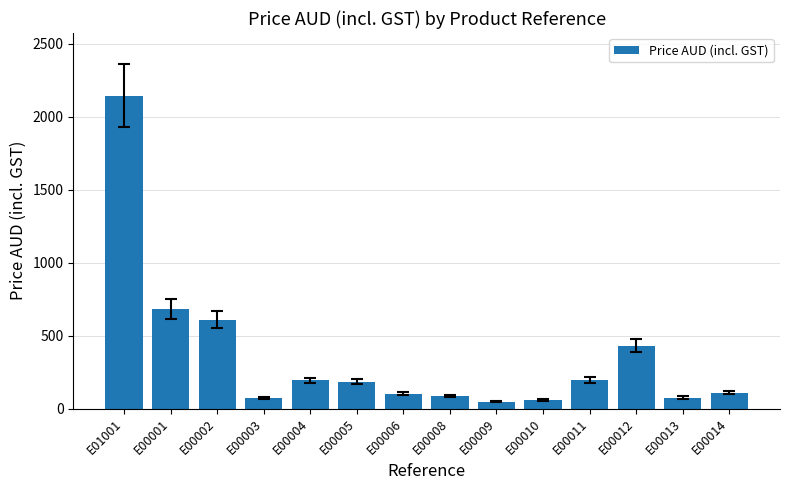

How many categories are shown in the chart?

14